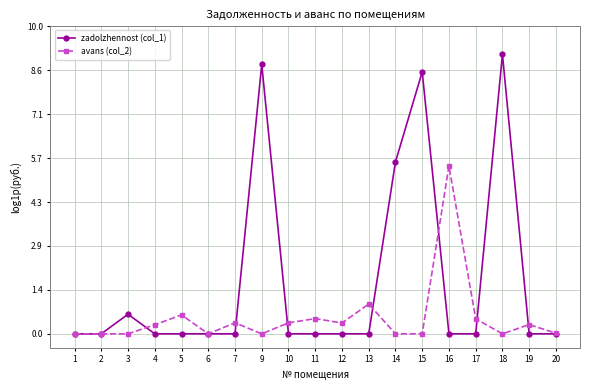

True or false: avans (col_2) has more than 1 interior local peaks.

True